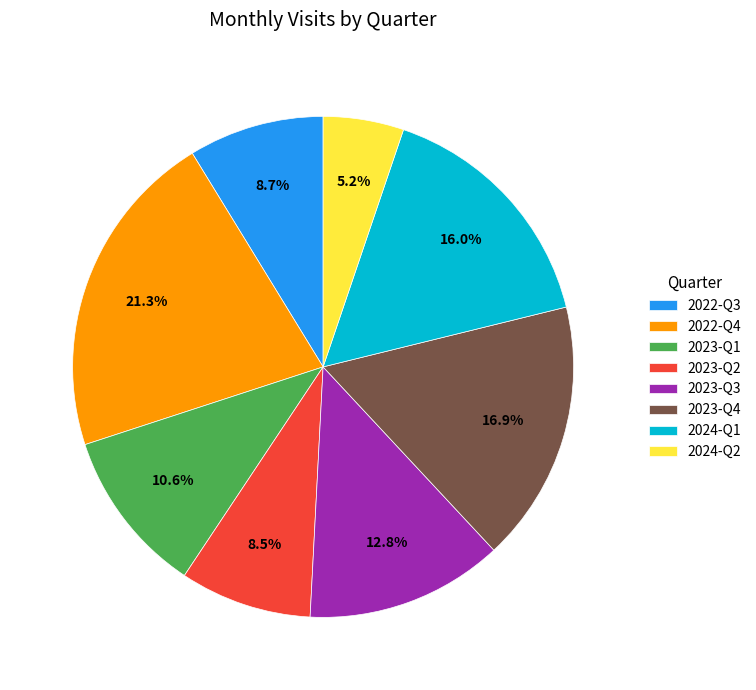

What is the total percentage of 2022-Q4 and 2024-Q2?

26.5%